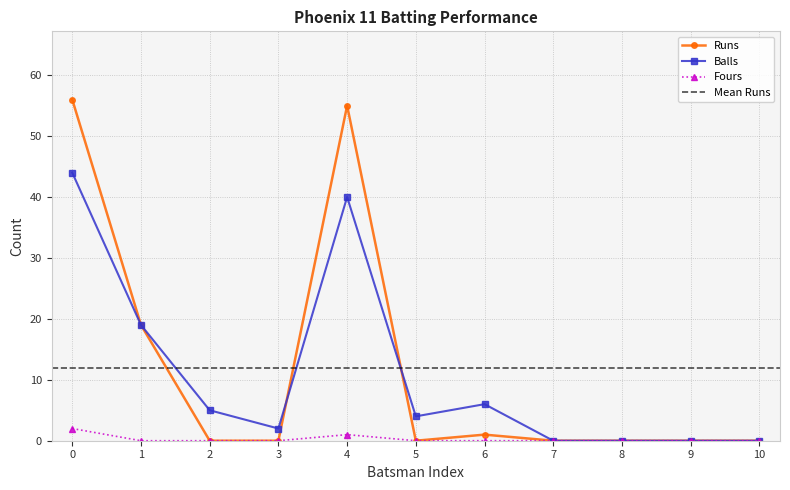

At which category does Balls reach its first local peak?

4